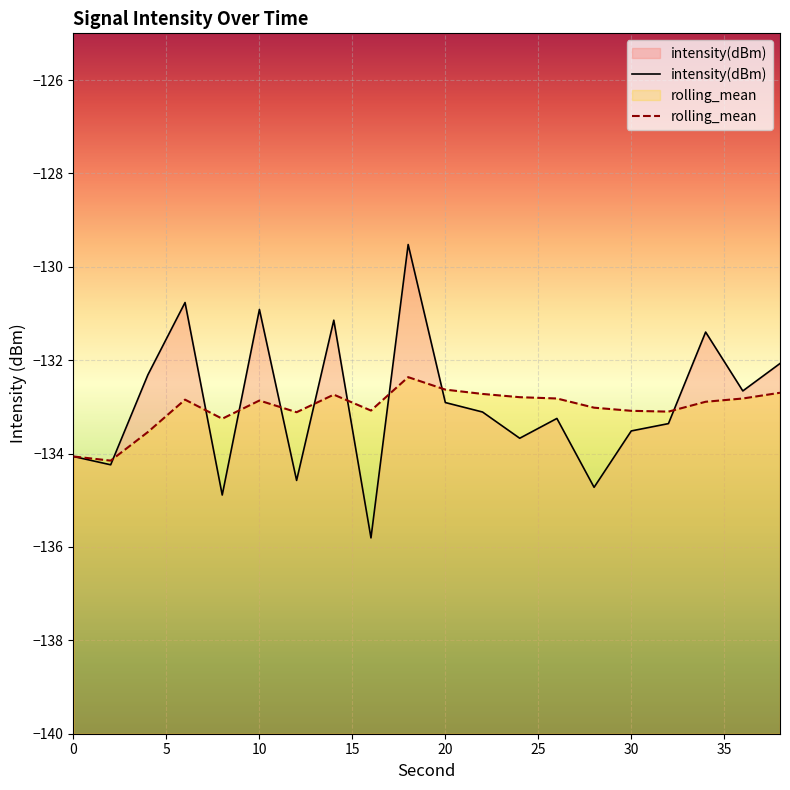

The intensity(dBm) series shows -231.8 at 20. True or false?

False